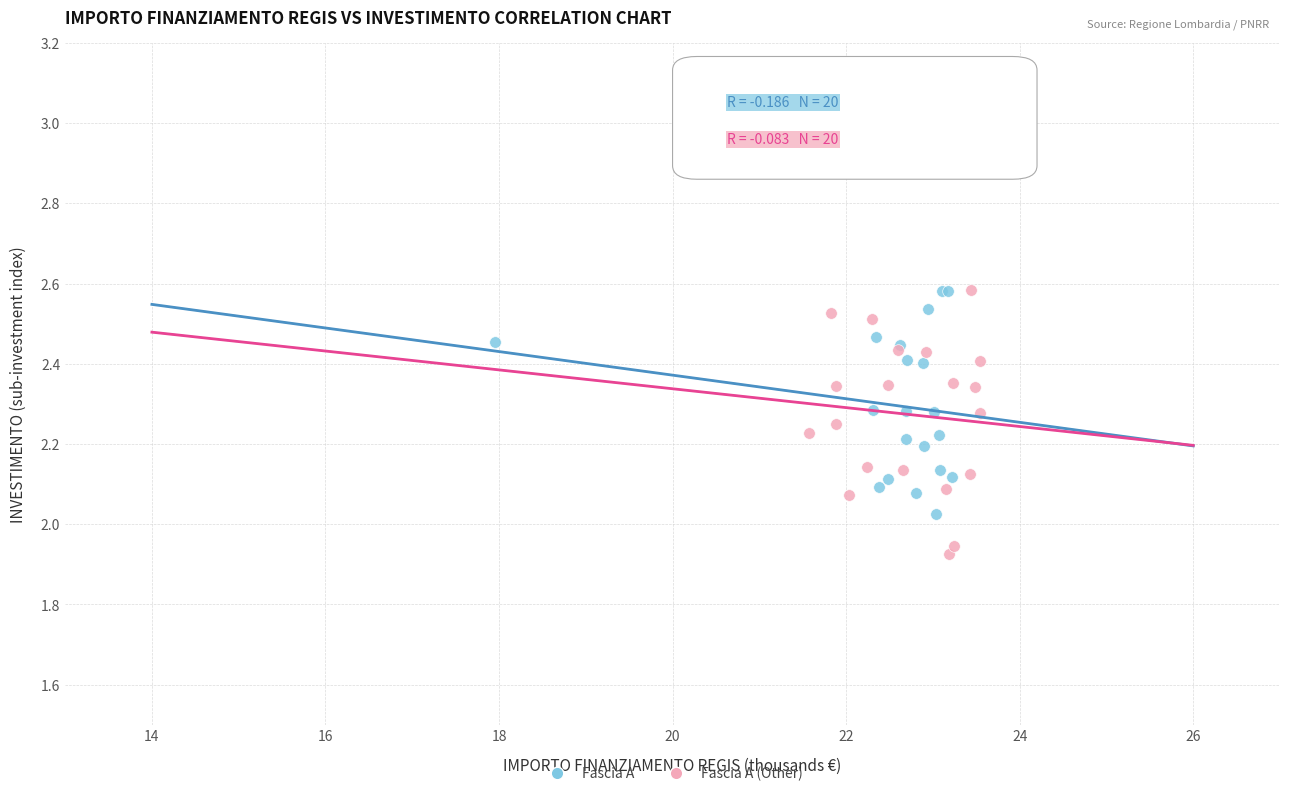

Which series has the largest Y range (max minus min)?

Fascia A (Other)